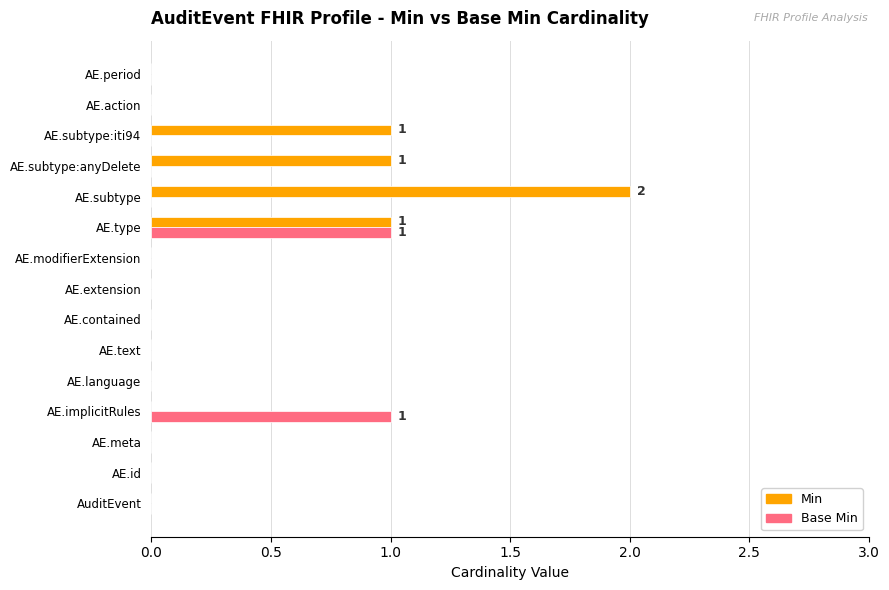

Which series has the largest range (max minus min)?

Min